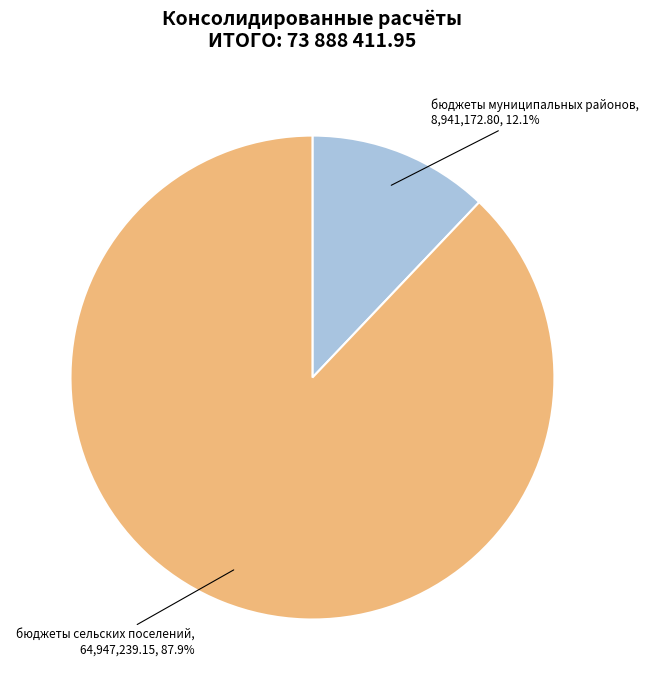

Does any single category account for the majority?

Yes